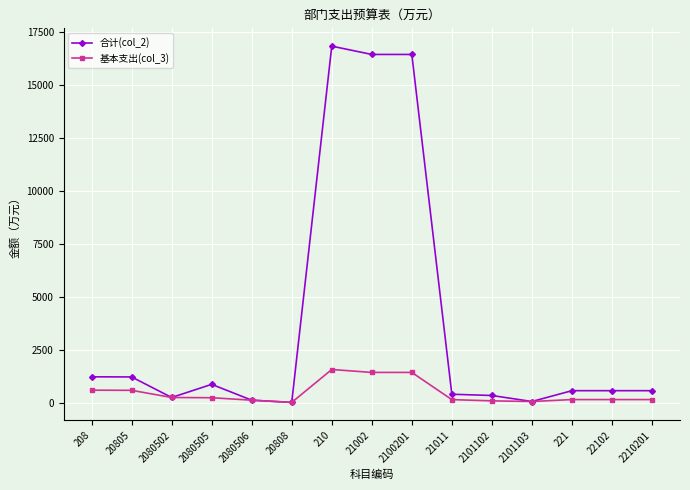

At which category does the chart reach its peak across all series?

210